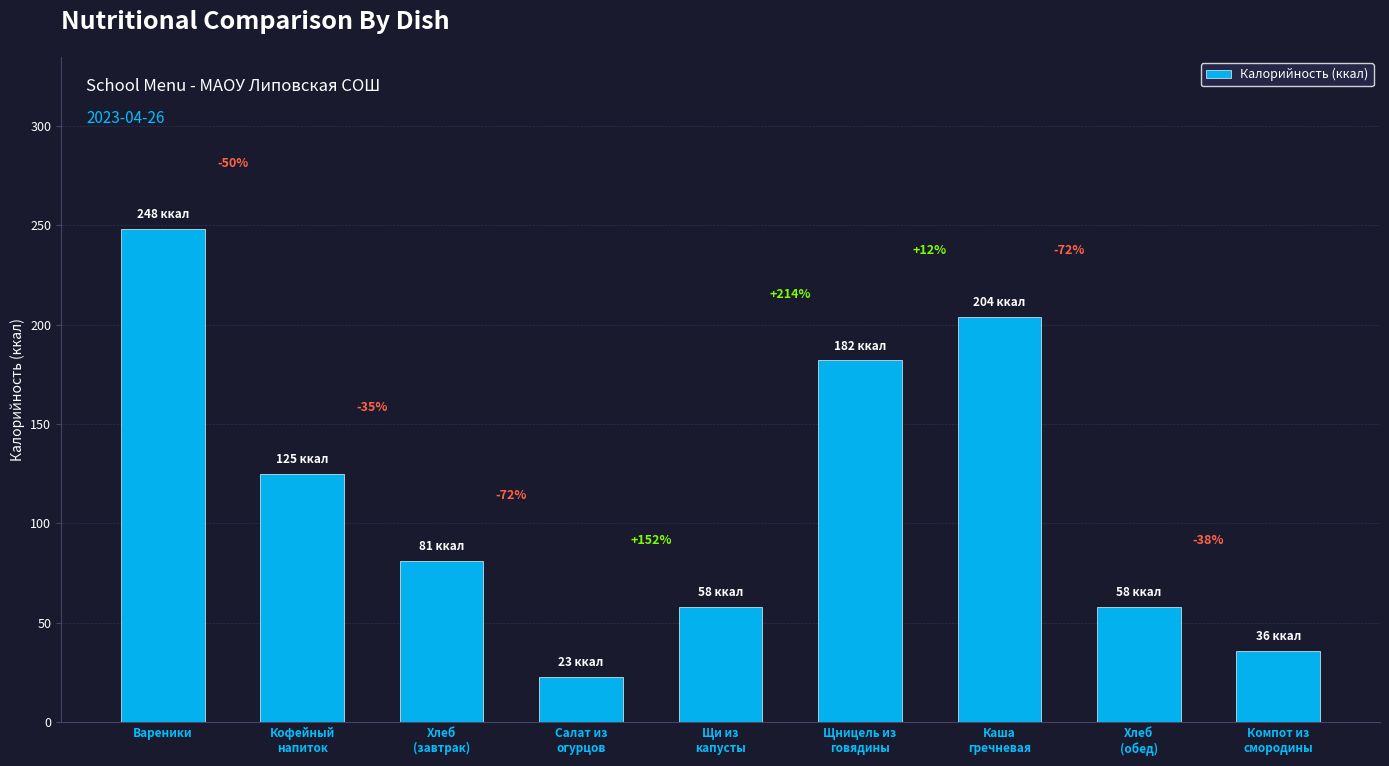

Reading left to right, transcribe all the data shown in this chart.

Вареники=248	Кофейный
напиток=125	Хлеб
(завтрак)=81	Салат из
огурцов=23	Щи из
капусты=58	Щницель из
говядины=182	Каша
гречневая=204	Хлеб
(обед)=58	Компот из
смородины=36